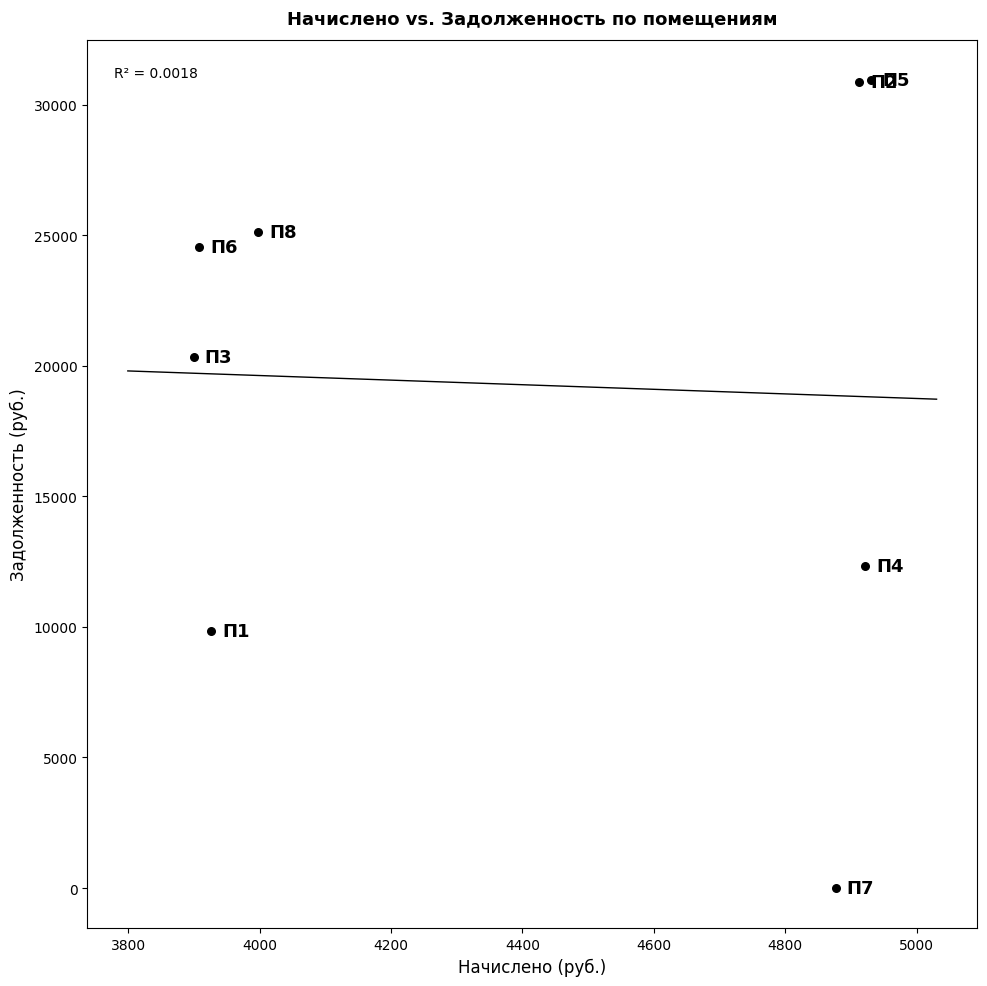

What is the average Y value?

19254.5